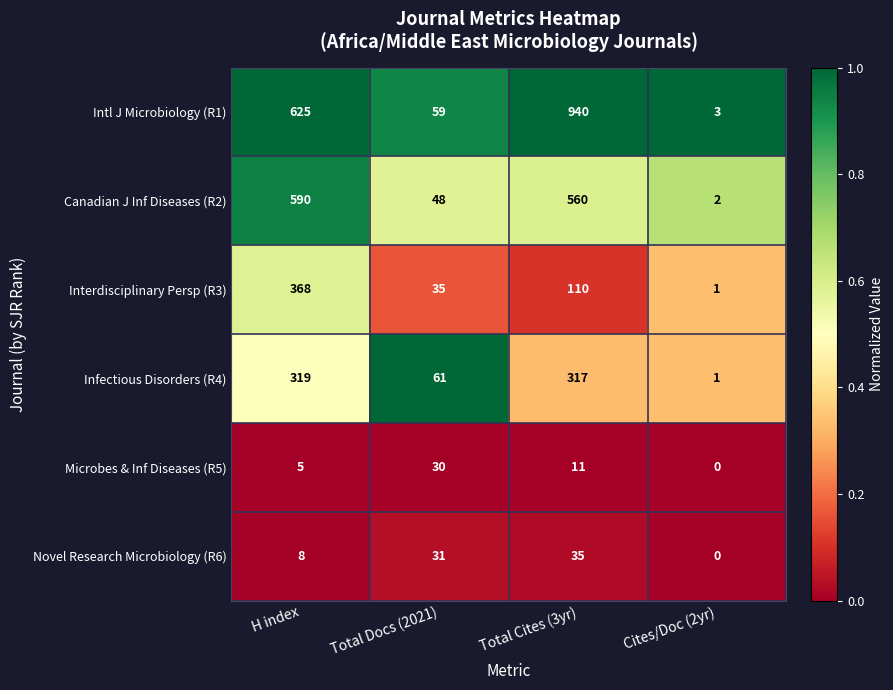

The Novel Research Microbiology (R6) series shows 0 at Cites/Doc (2yr). True or false?

True